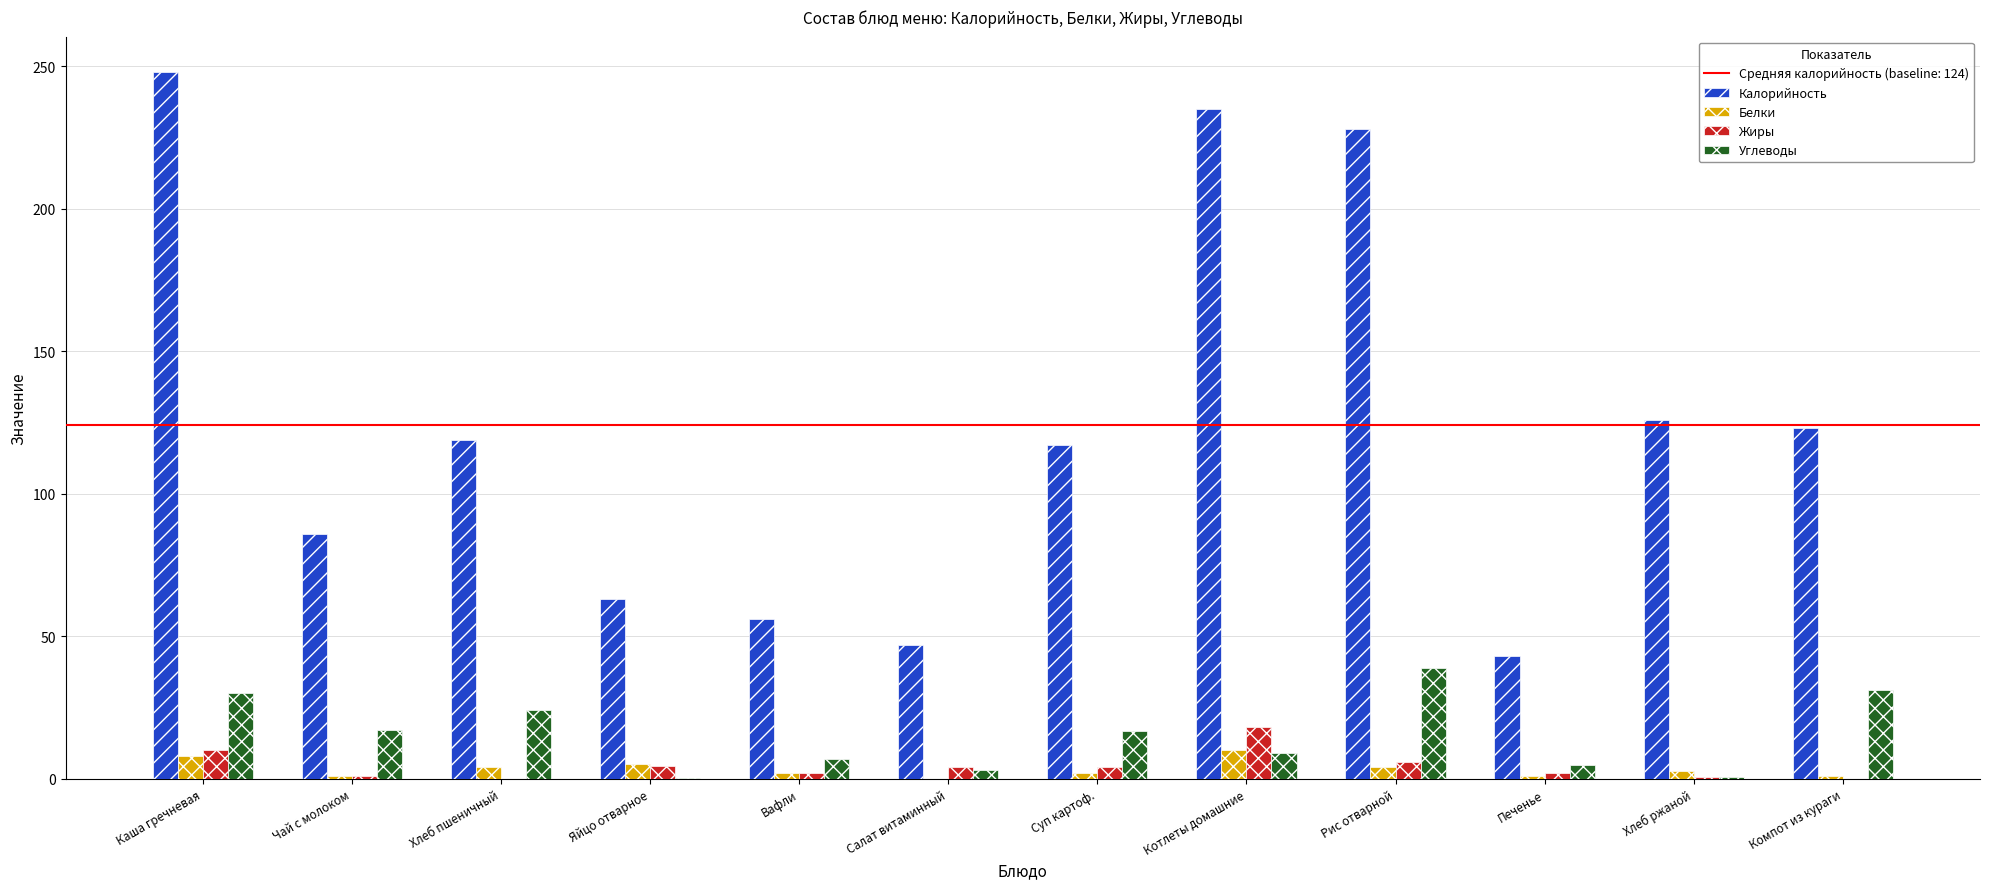

True or false: Углеводы has a value of 17.0 at Чай с молоком.

True